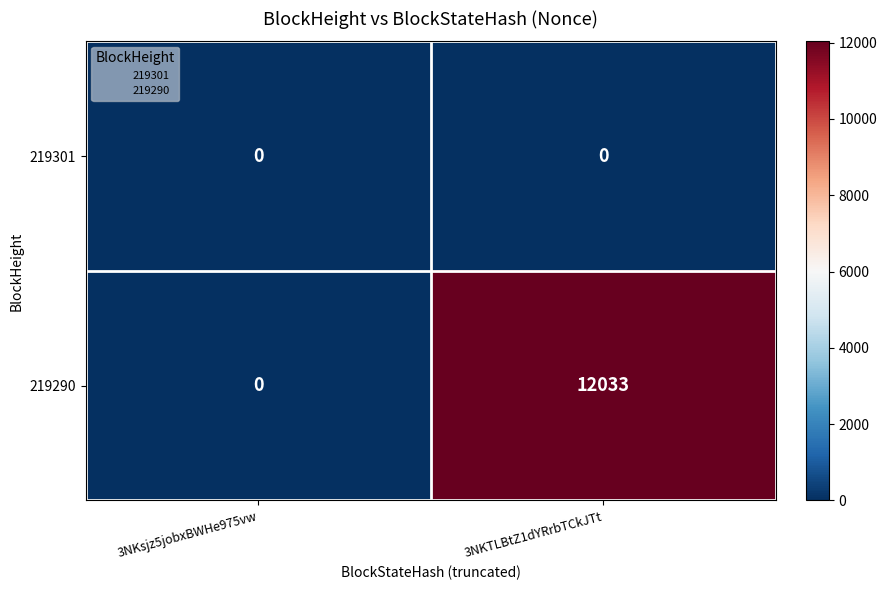

Reading right to left, extract all data points from this chart.

219301: 0	0
219290: 12033	0